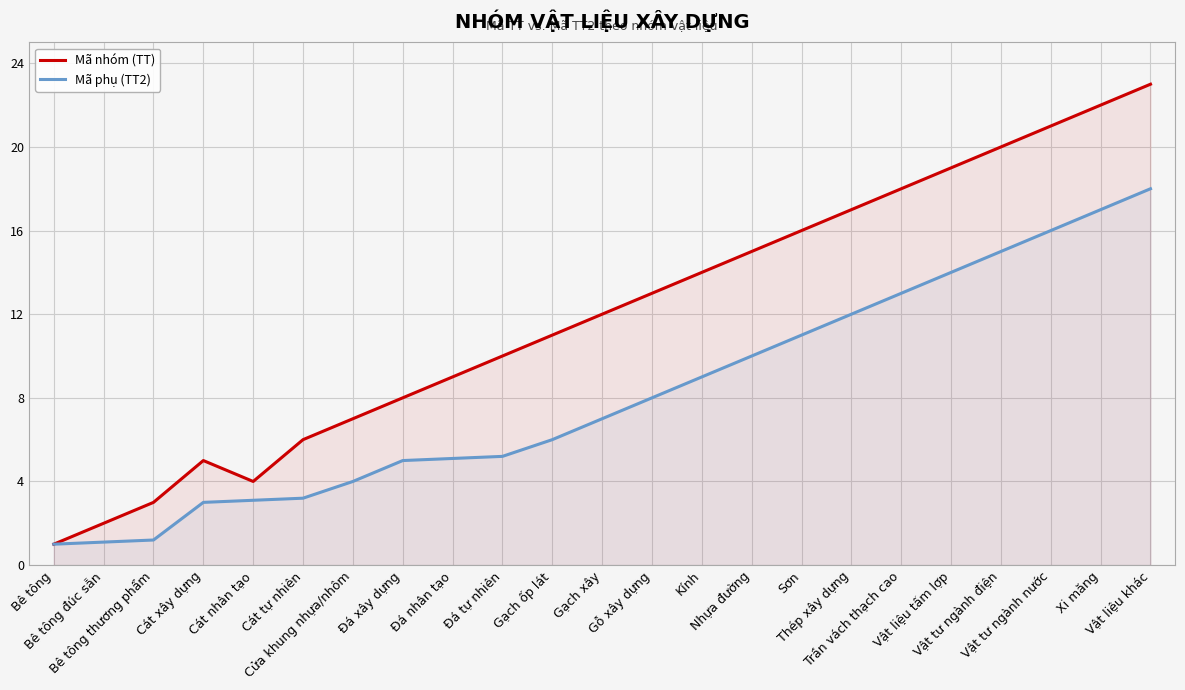

What is the spread (max minus min) of values at Gạch ốp lát?

5.0